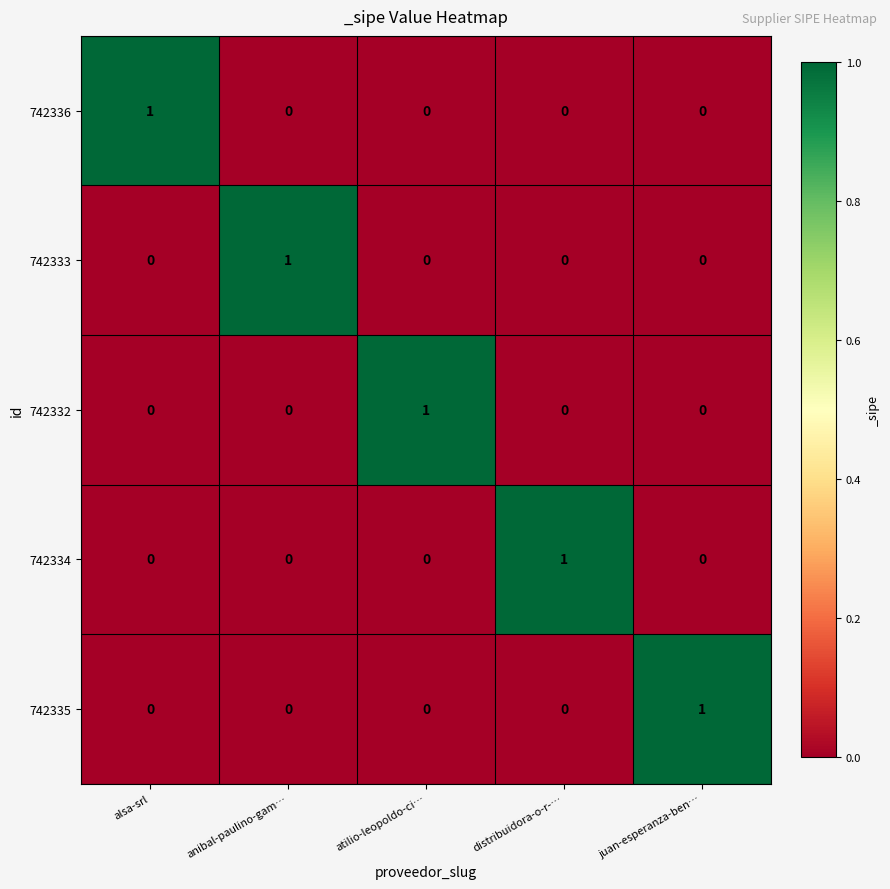

At which label does 742335 reach its peak?

juan-esperanza-ben…